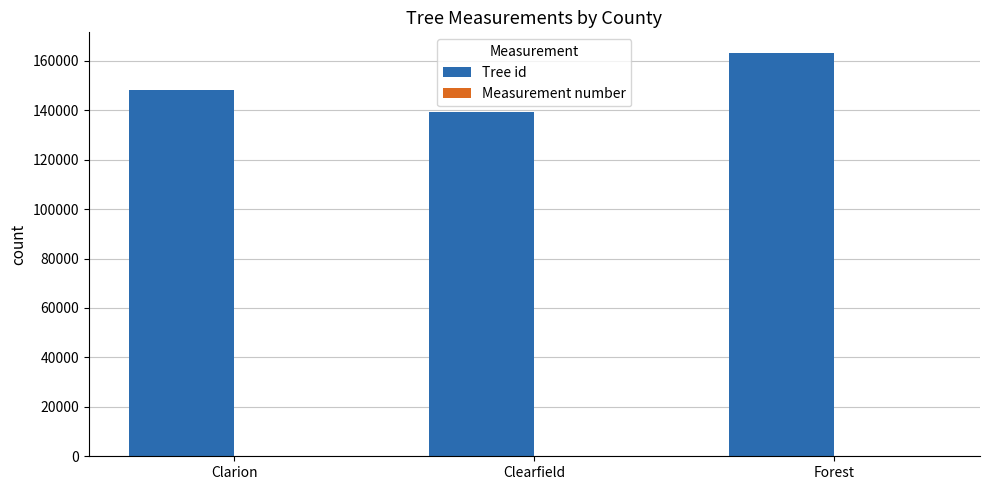

Where is Tree id nearest to the value 151383?

Clarion